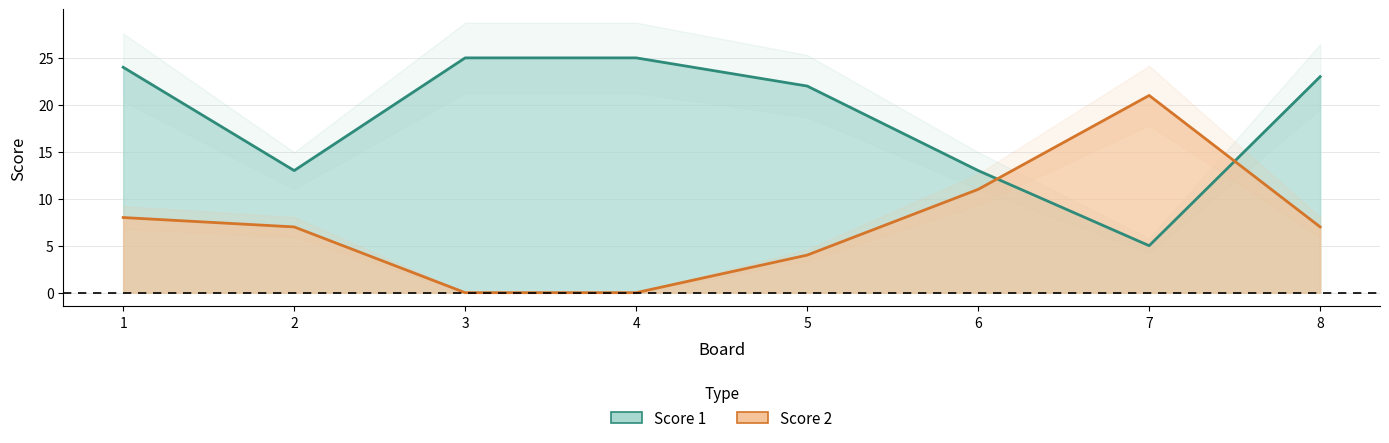

True or false: Score 2 has more than 2 interior local peaks.

False